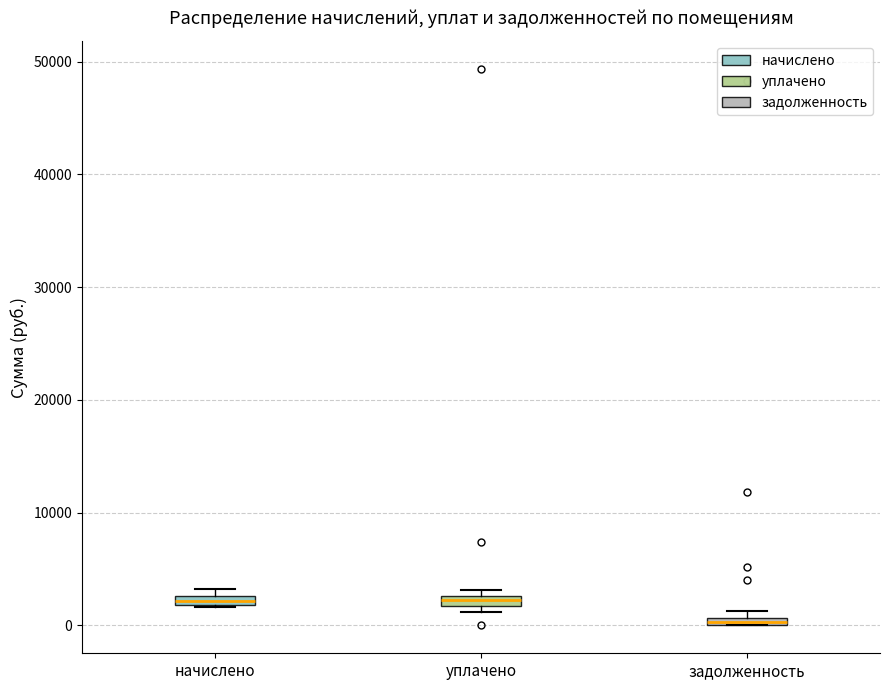

Where is the lower edge of the box for уплачено on the y-axis? The values are not printed on the chart, so give them approximately, as read against the axis.

2000